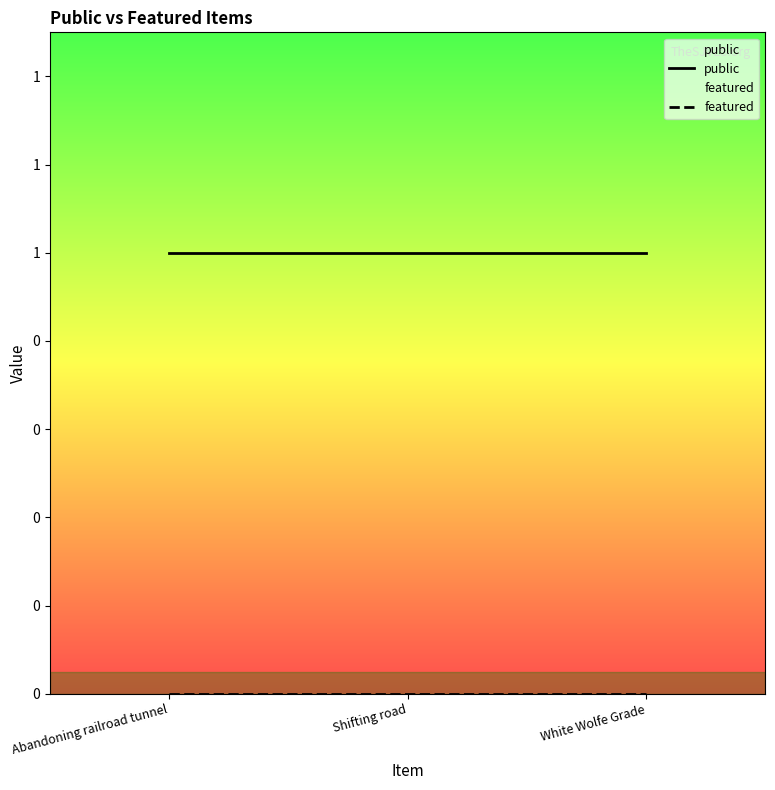

Which has a higher value, White Wolfe Grade or Shifting road?

White Wolfe Grade